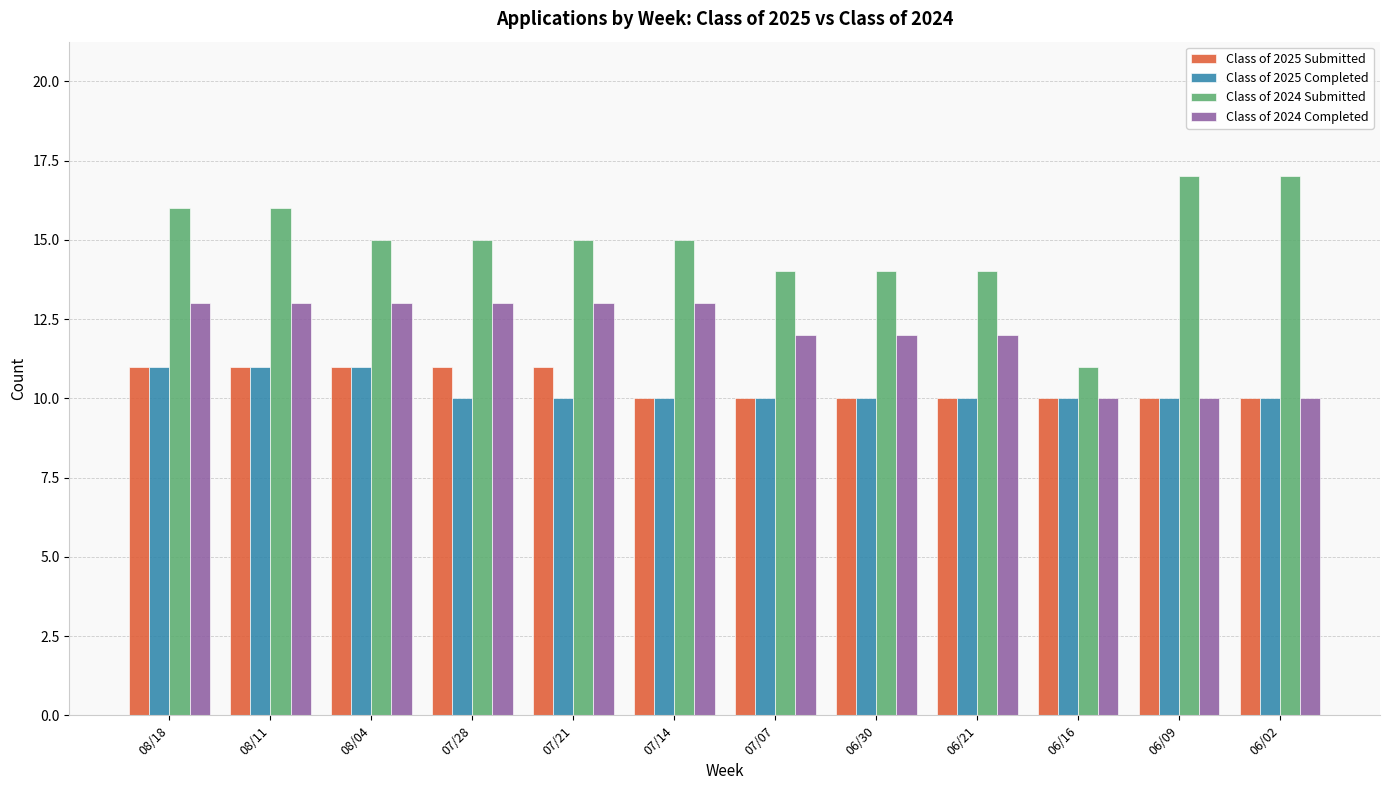

Is the value of Class of 2024 Submitted at 06/21 greater than the value of Class of 2024 Completed at 06/02?

Yes